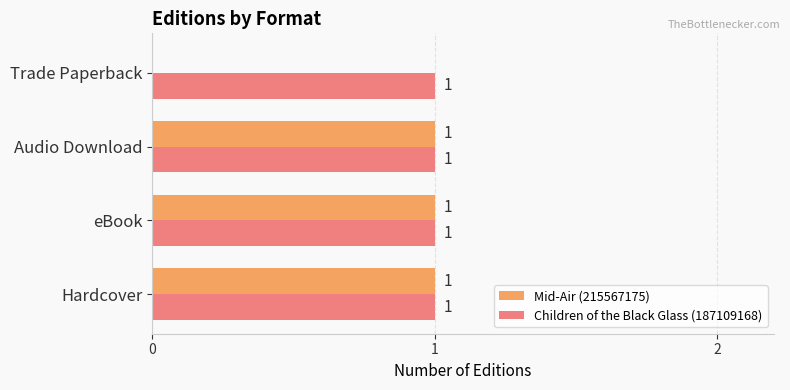

Which series has the widest spread of values?

Mid-Air (215567175)